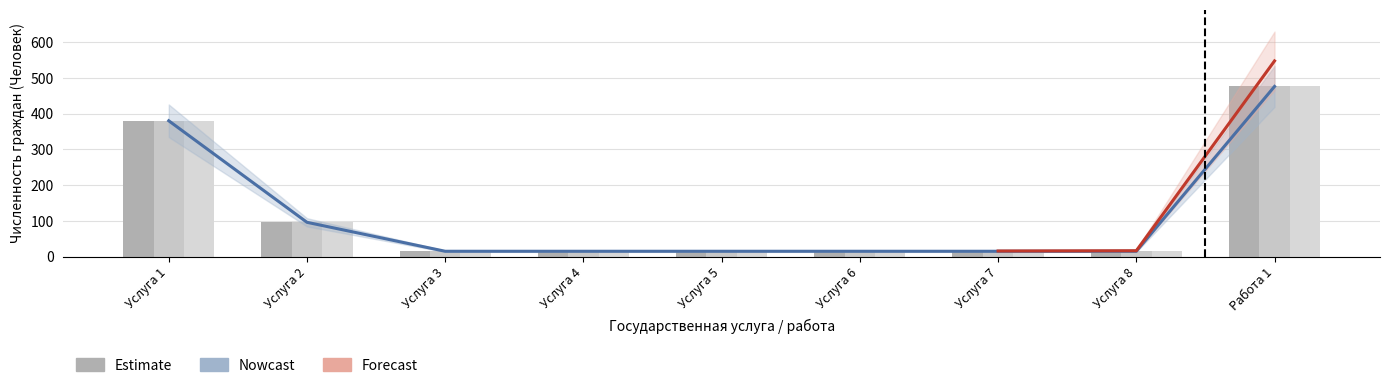

What value does the 2025 (бесплатно) series have at Услуга 1, to the nearest 50?

400